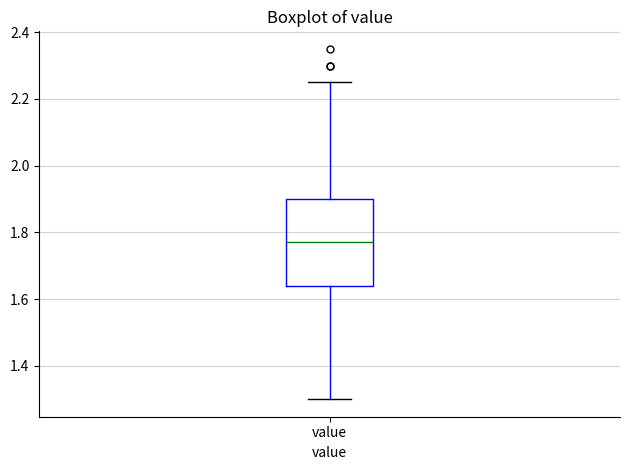

Transcribe this box plot: give where the median line is, the range the box spans, and where the two whiskers end, as read against the y-axis. The values are not printed on the chart, so give them approximately, as read against the axis.

median 1.78, box 1.64 to 1.90, whiskers 1.30 to 2.26